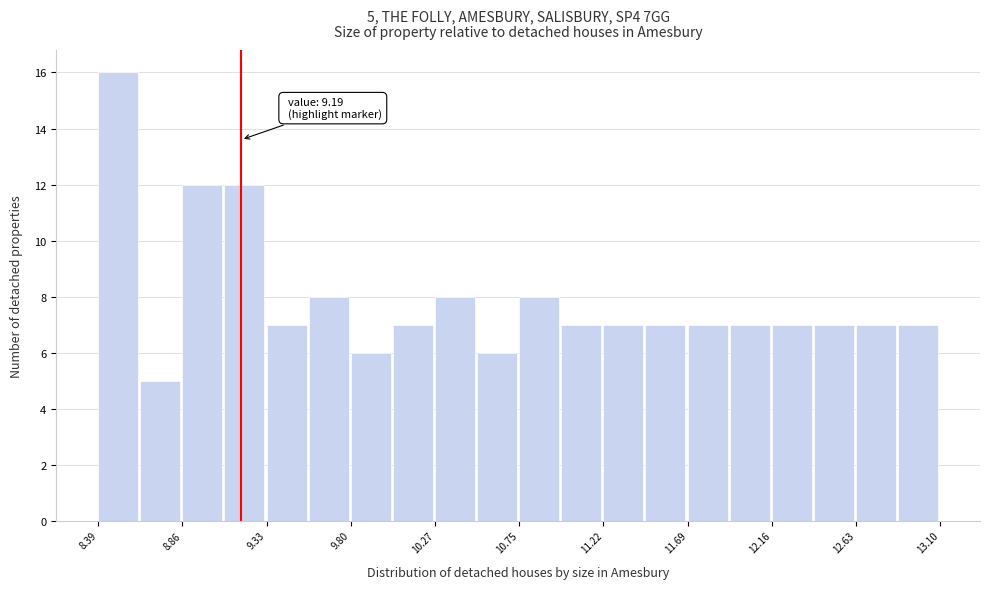

Which range on the x-axis has the tallest bar?

8.40 to 8.65